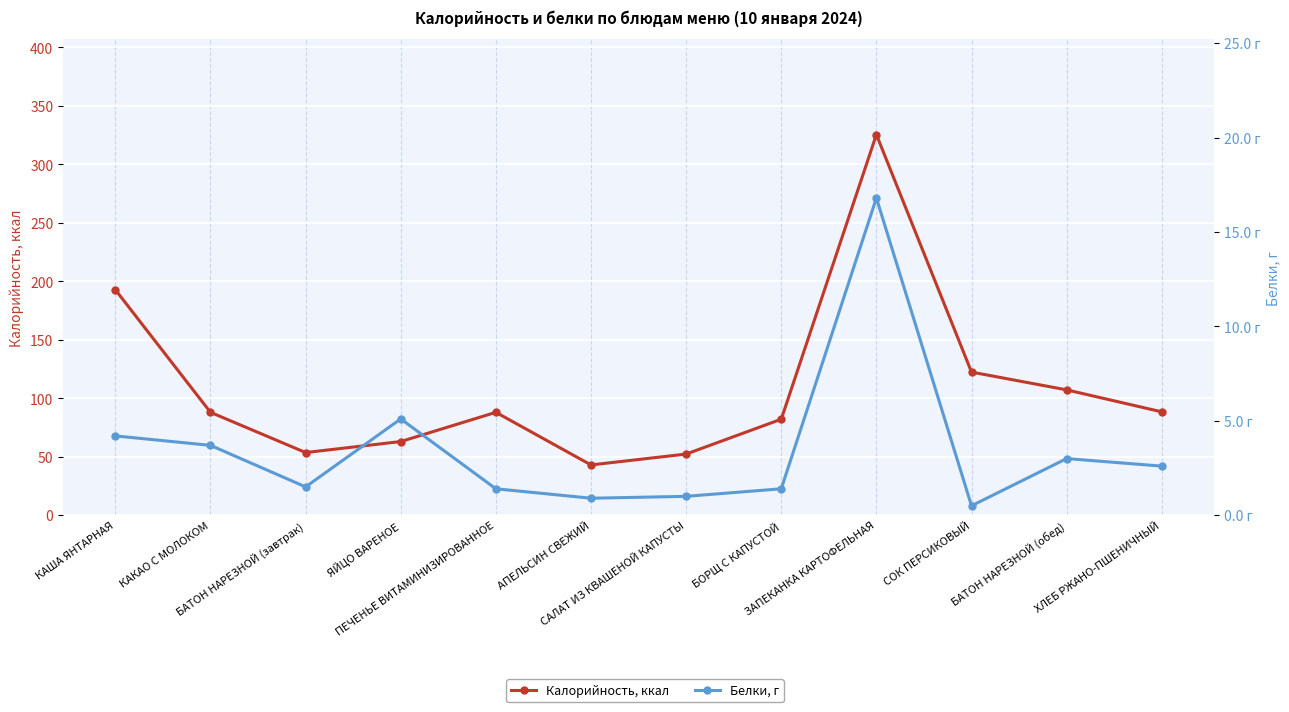

List the labels in order of Калорийность value, largest first.

ЗАПЕКАНКА КАРТОФЕЛЬНАЯ, КАША ЯНТАРНАЯ, СОК ПЕРСИКОВЫЙ, БАТОН НАРЕЗНОЙ (обед), ХЛЕБ РЖАНО-ПШЕНИЧНЫЙ, КАКАО С МОЛОКОМ, ПЕЧЕНЬЕ ВИТАМИНИЗИРОВАННОЕ, БОРЩ С КАПУСТОЙ, ЯЙЦО ВАРЕНОЕ, БАТОН НАРЕЗНОЙ (завтрак), САЛАТ ИЗ КВАШЕНОЙ КАПУСТЫ, АПЕЛЬСИН СВЕЖИЙ